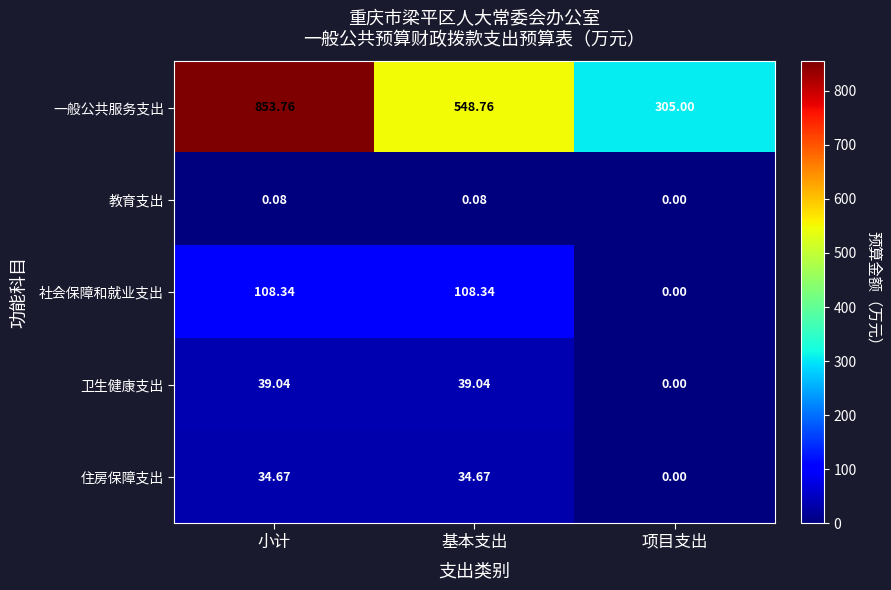

How many categories are shown in the chart?

3